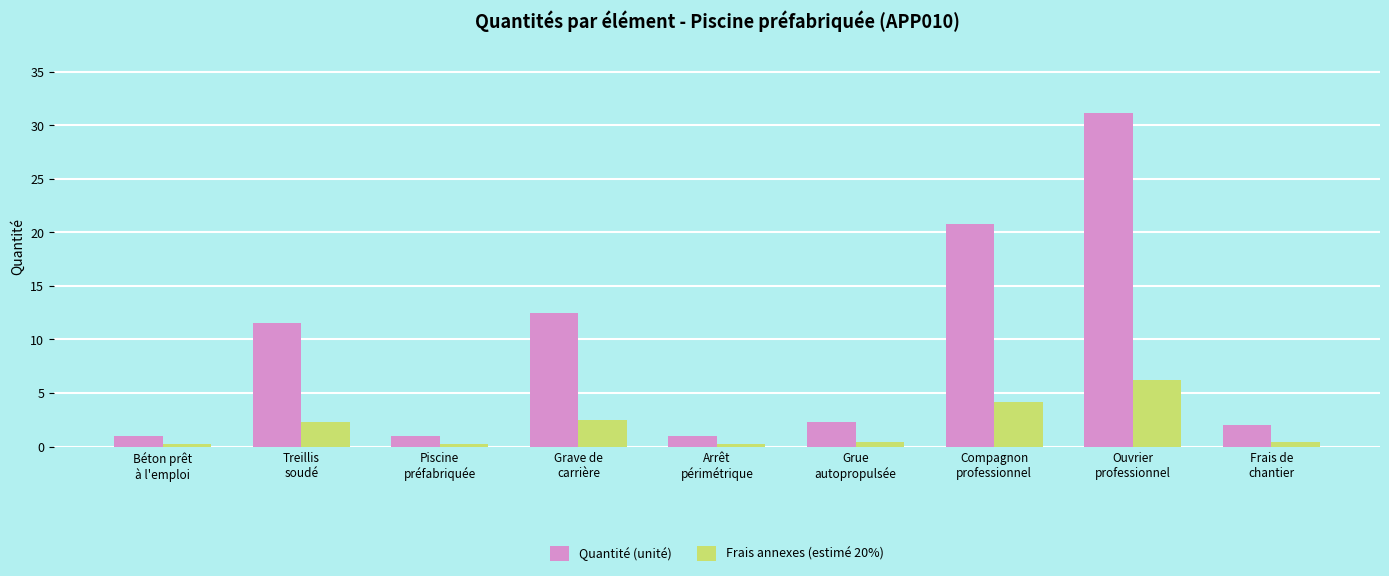

How many groups of bars are there?

9